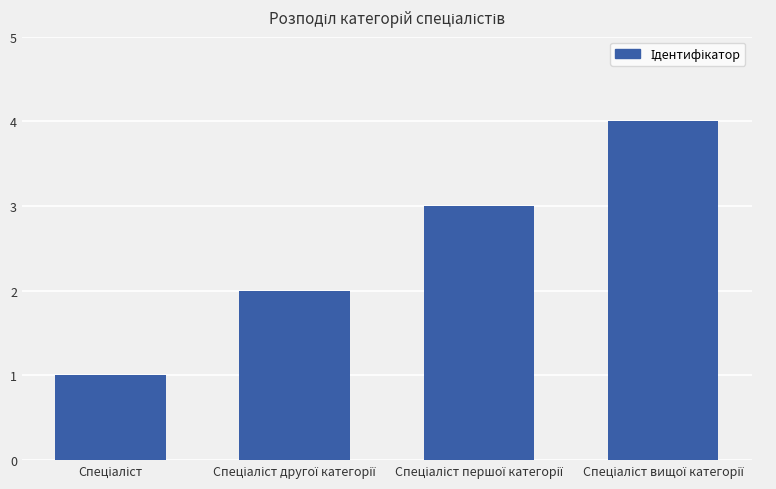

What is the maximum value shown in the chart?

4